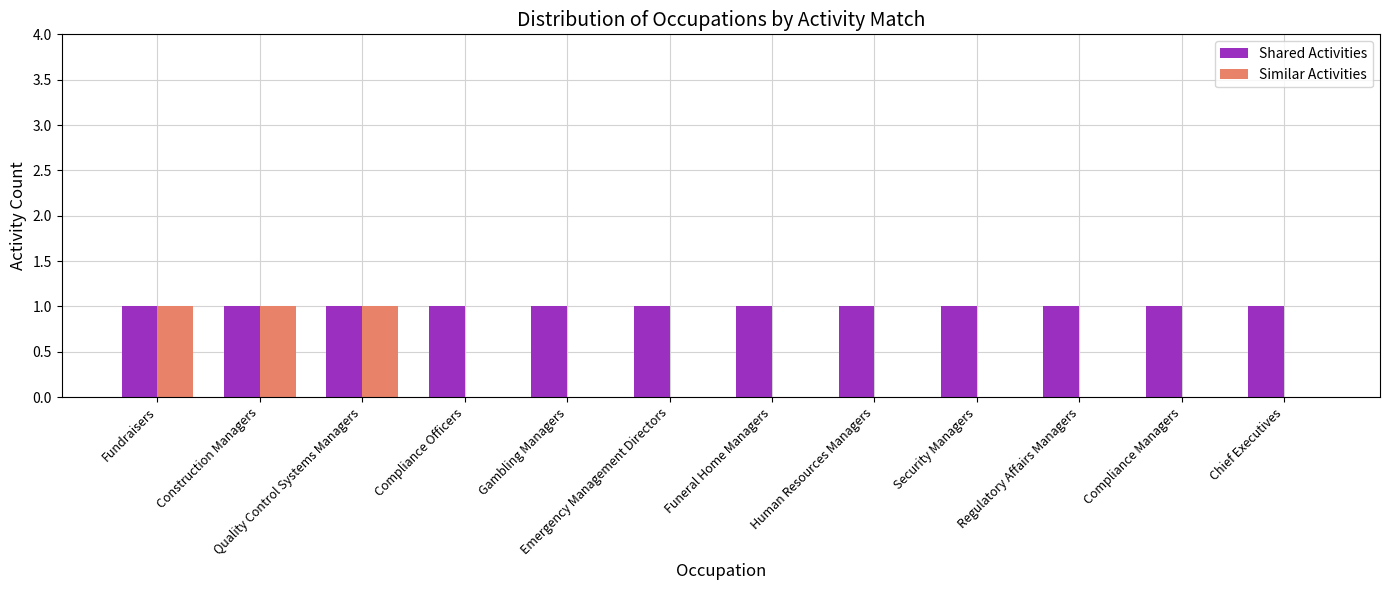

The Similar Activities series shows 0 at Compliance Officers. True or false?

True